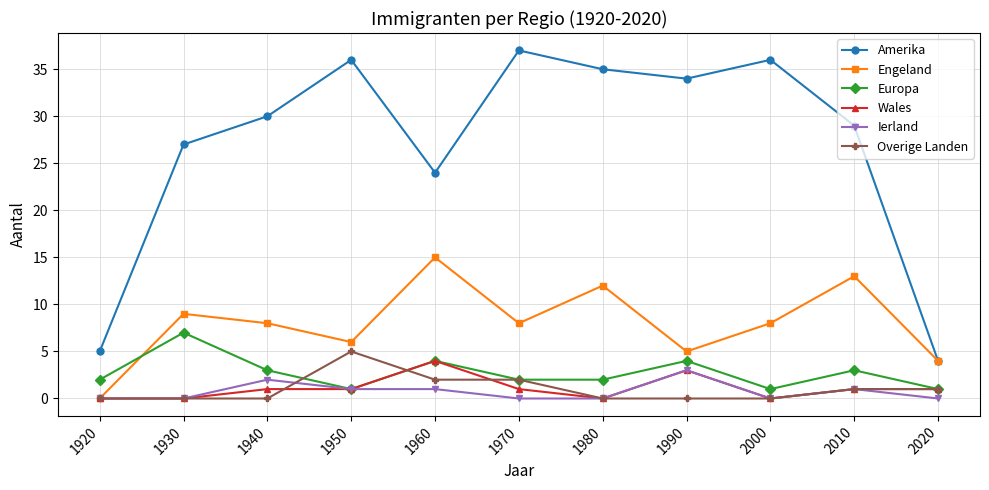

What value does the Engeland series have at 1960?

15